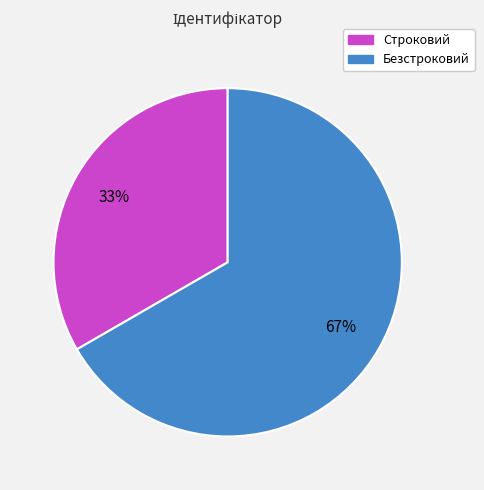

To the nearest percent, what portion does Строковий represent?

33%